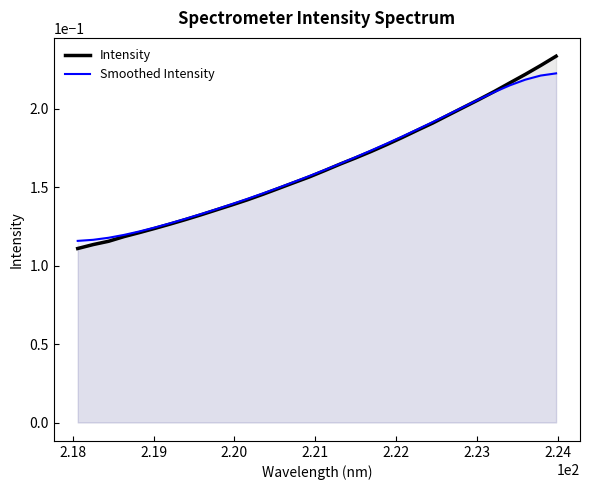

List the series in order of their peak value, highest first.

Intensity, Smoothed Intensity